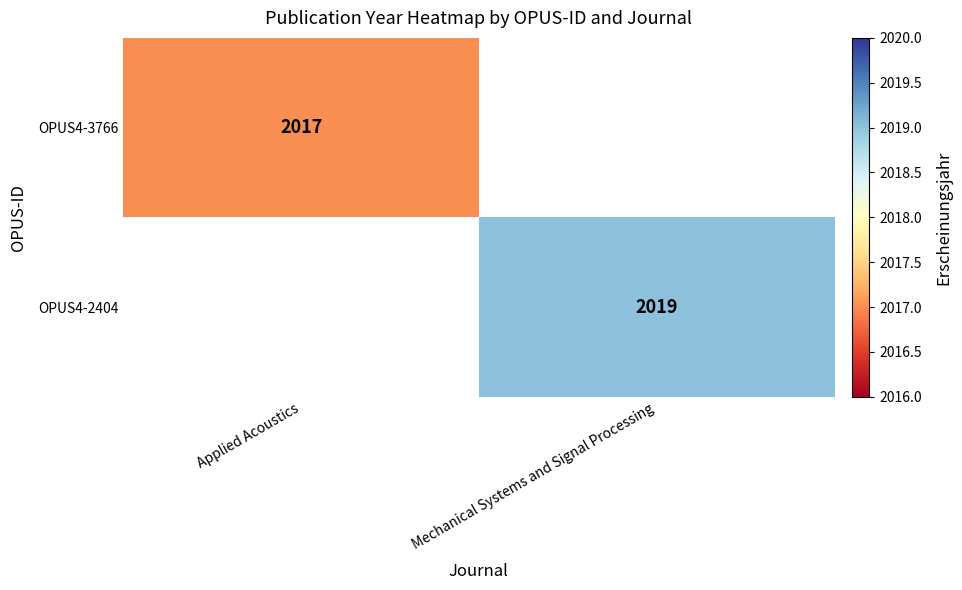

How many distinct data groups are displayed?

2